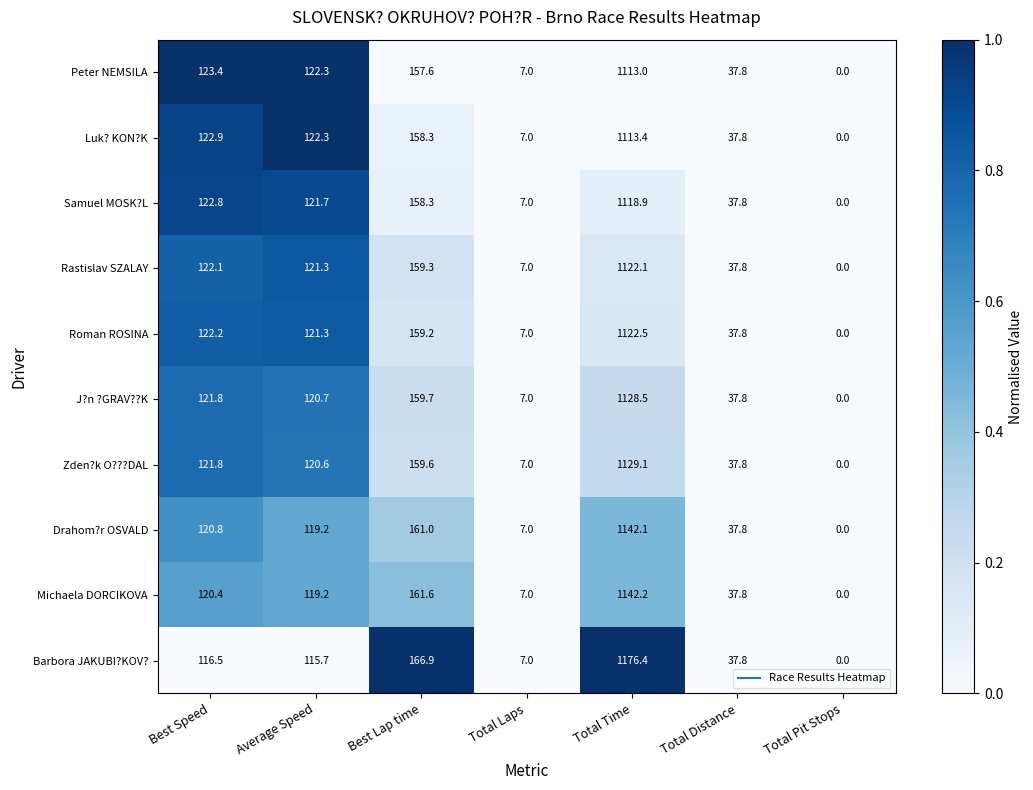

Read the Michaela DORCIKOVA value at Best Lap time.

161.6